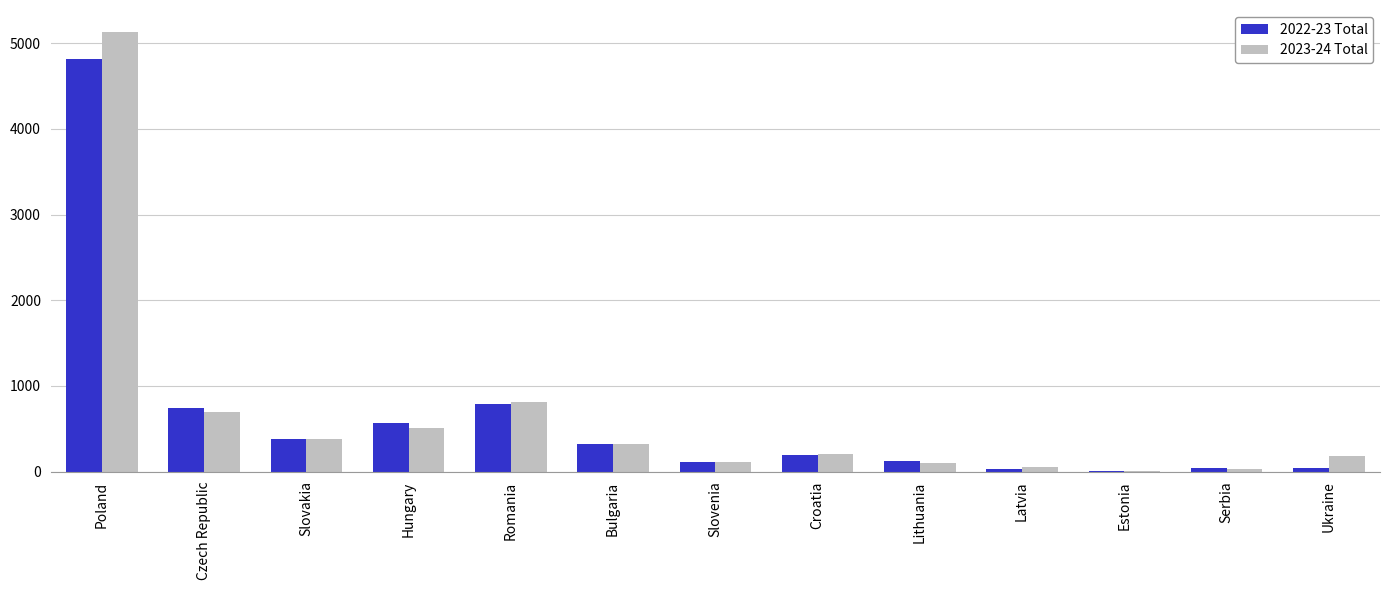

How many groups of bars are there?

13